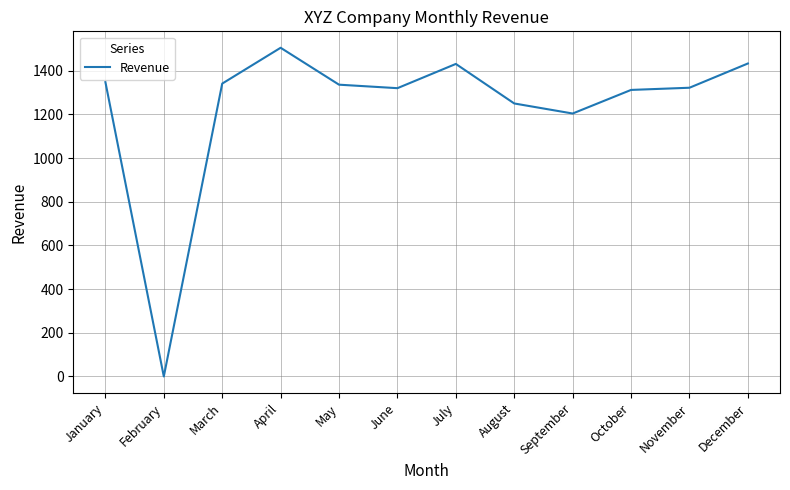

Approximately how many times larger is the value at July compared to December?

1.0